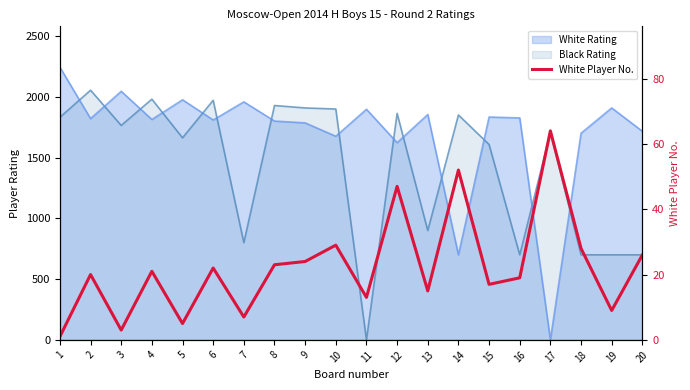

What is the difference between the maximum and second lowest values?

61